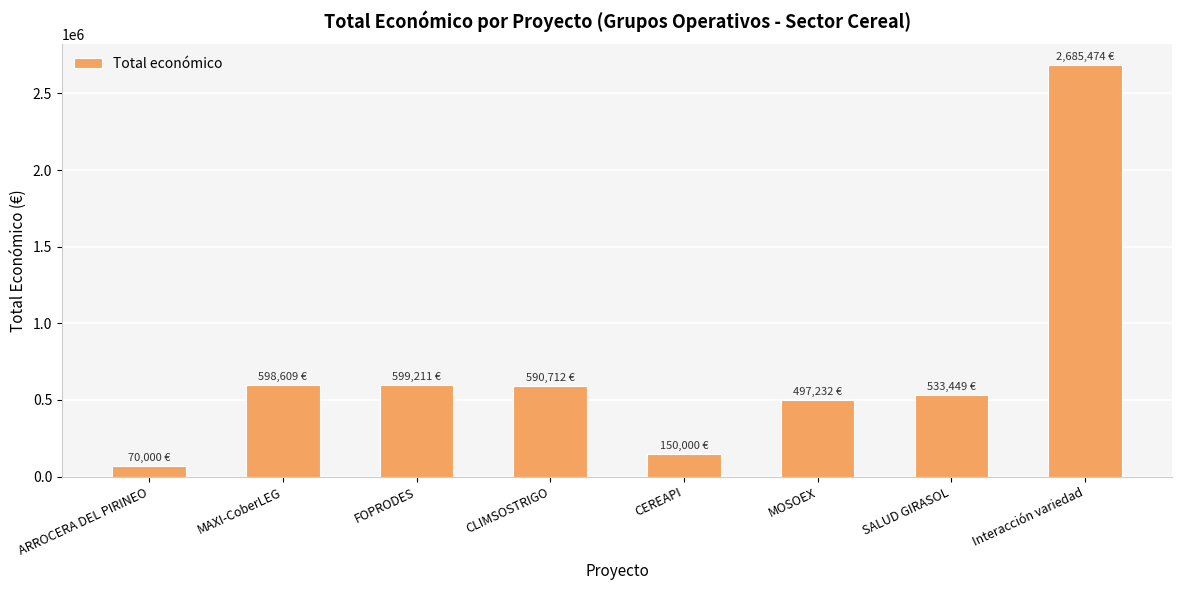

What is the greatest value displayed?

2685474